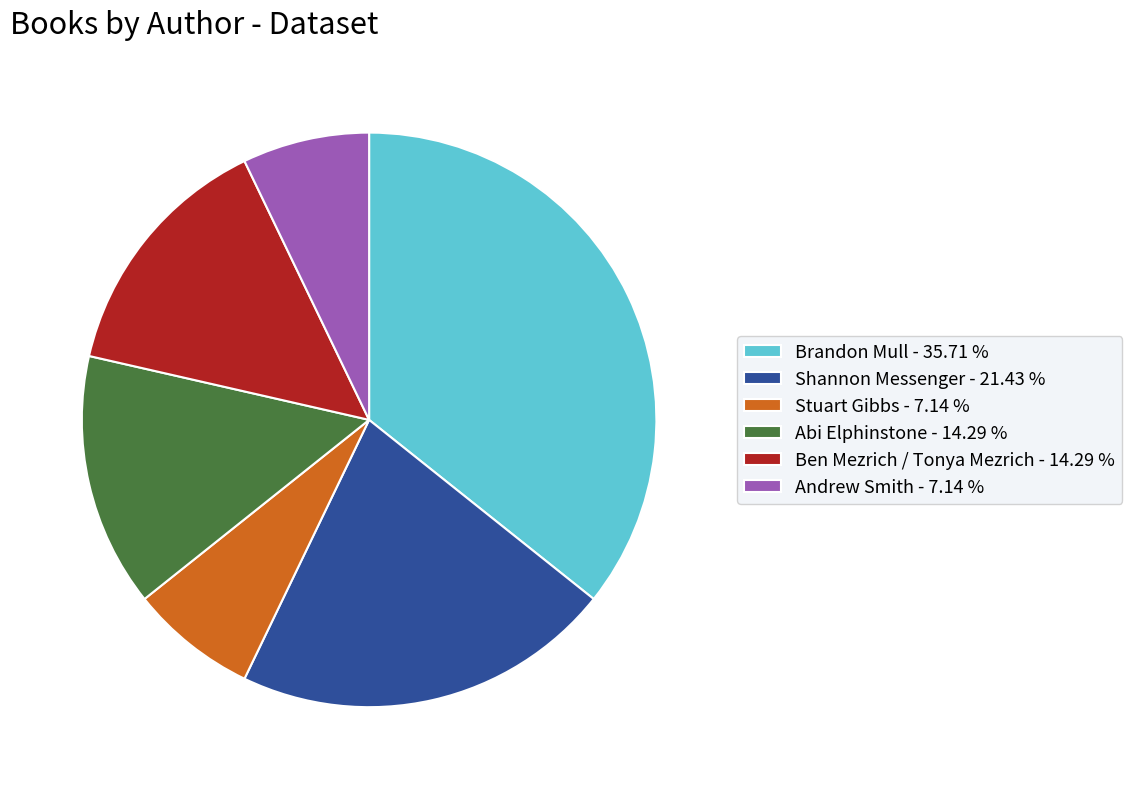

Is the sum of Andrew Smith and Abi Elphinstone greater than half?

No